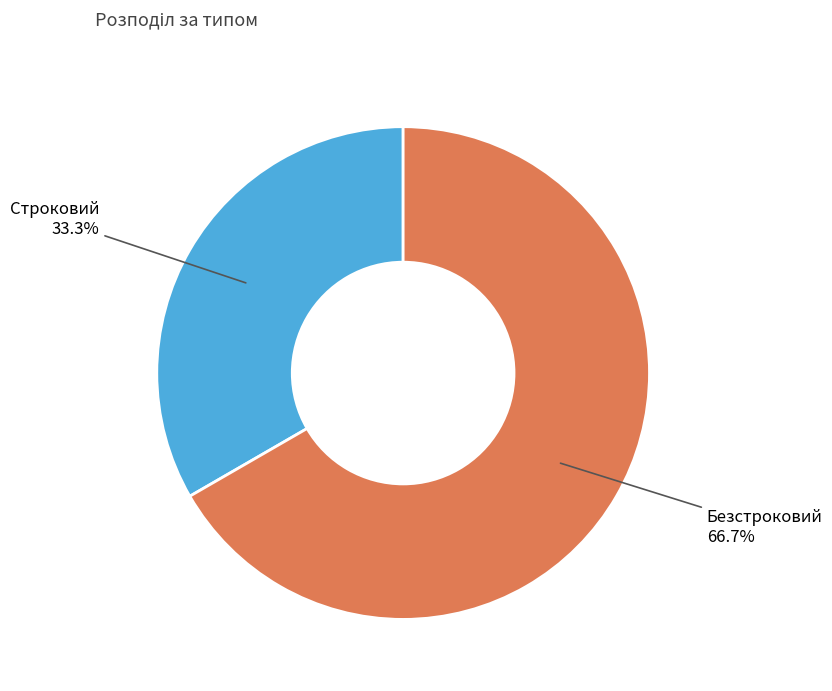

Is there a majority slice in this chart?

Yes